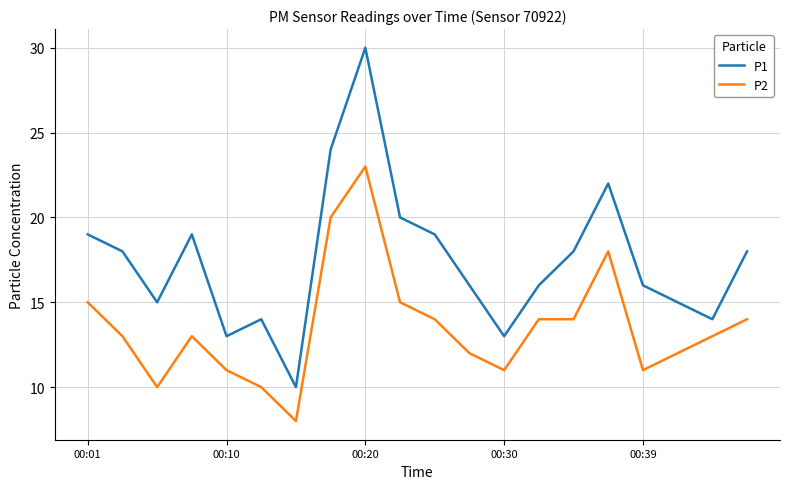

At how many categories does at least one series exceed 26?

1